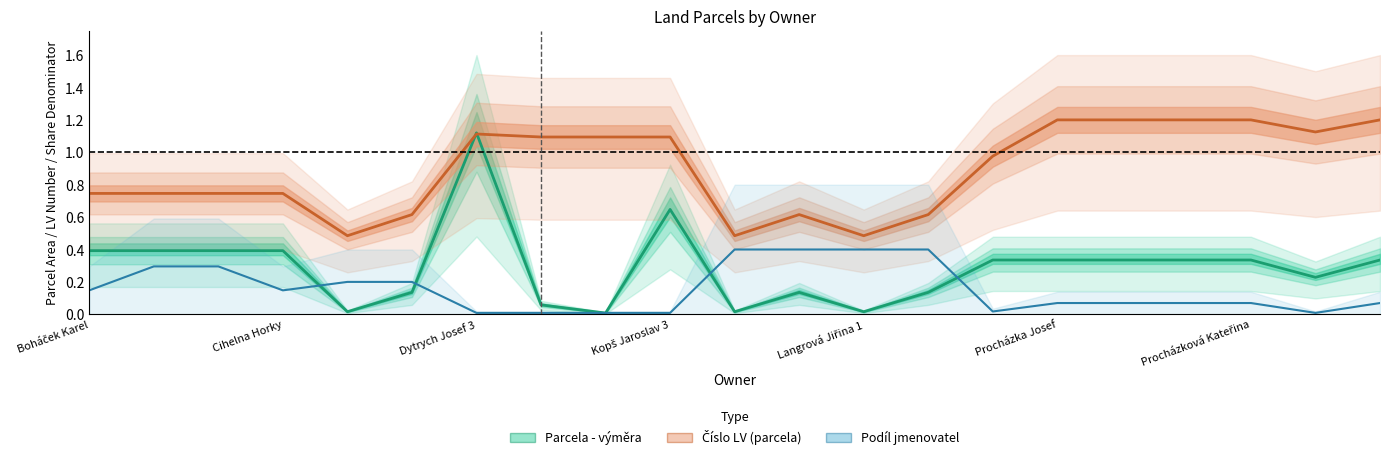

What is the maximum value for Číslo LV (parcela)?

1.2